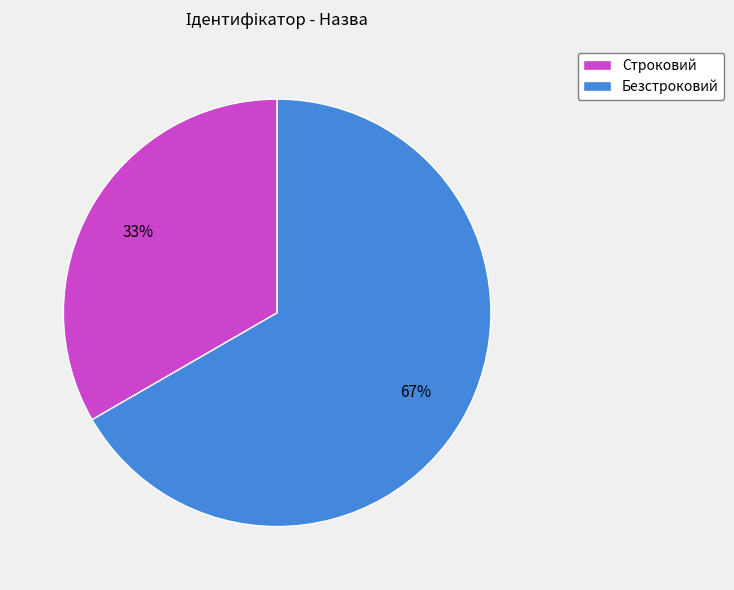

What percentage is the Строковий slice, to the nearest percent?

33%